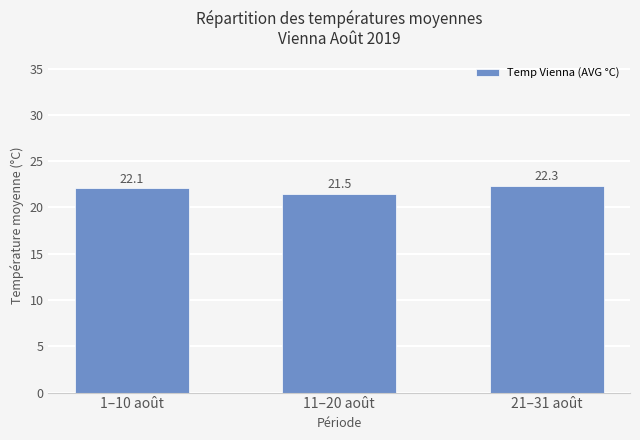

Reading right to left, transcribe all the data shown in this chart.

21–31 août=22.3	11–20 août=21.5	1–10 août=22.1